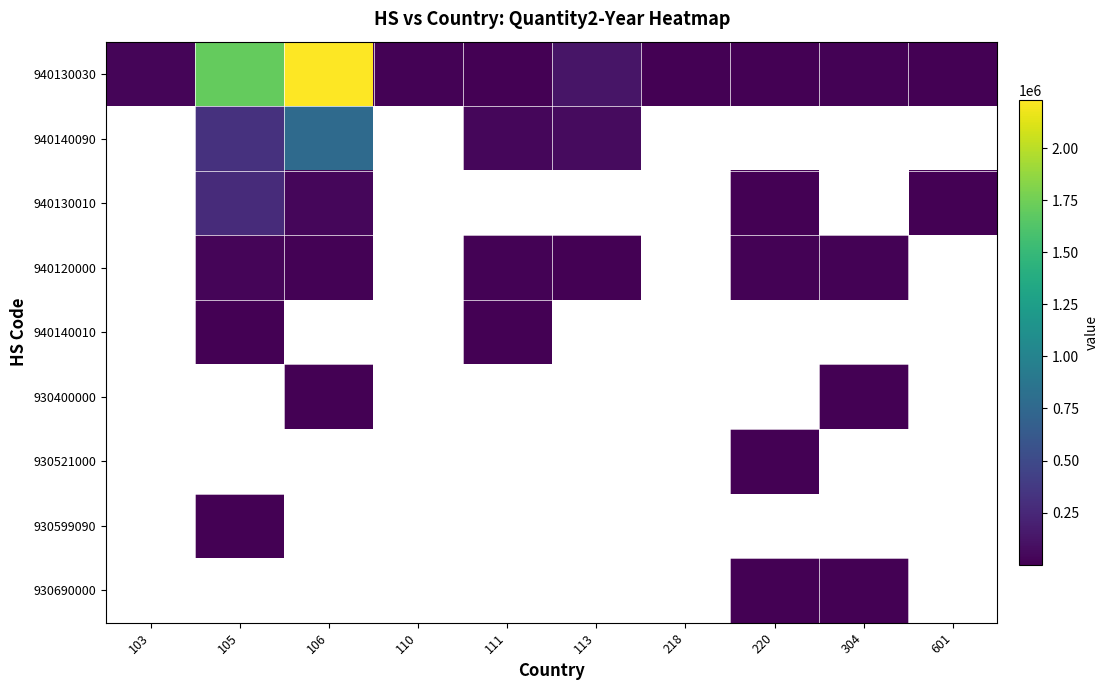

Which series has the widest spread of values?

940130030